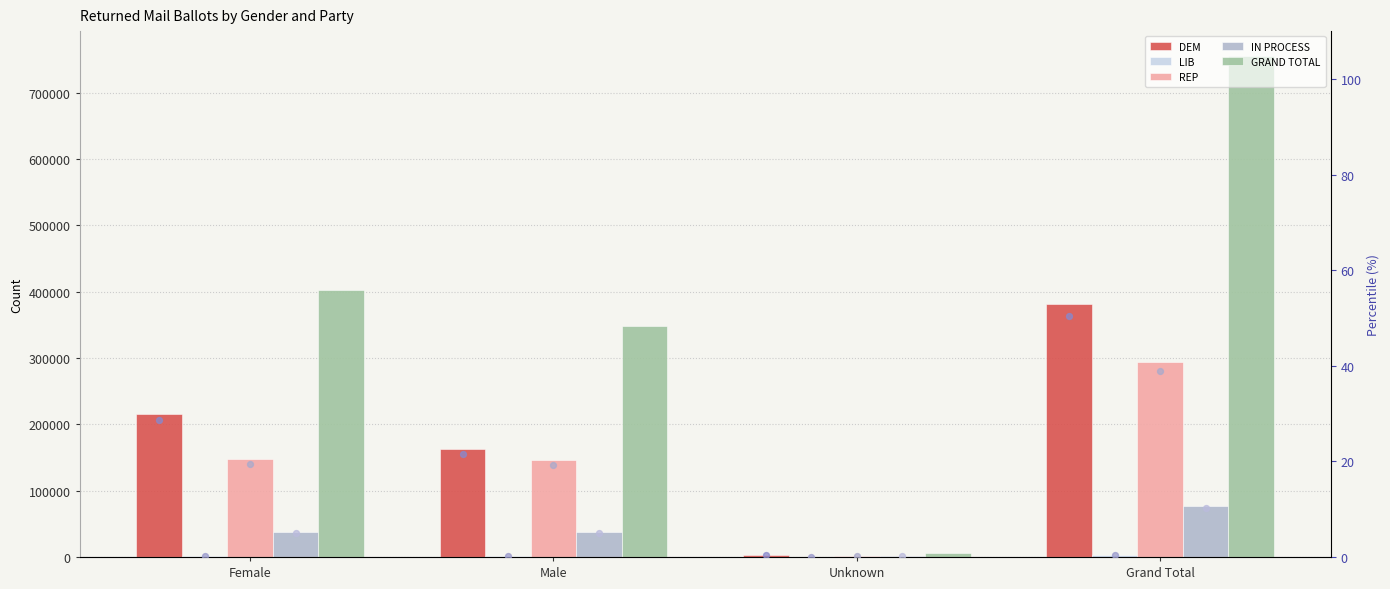

Which series has the widest spread of Y values?

GRAND TOTAL